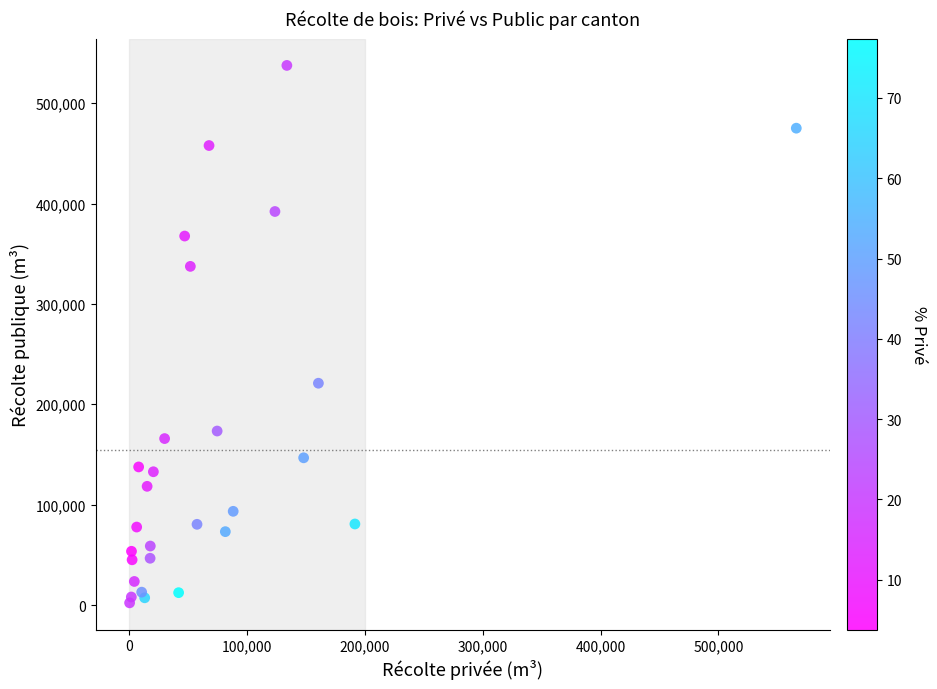

What Y value in the scatter plot is closest to 269862?

220958